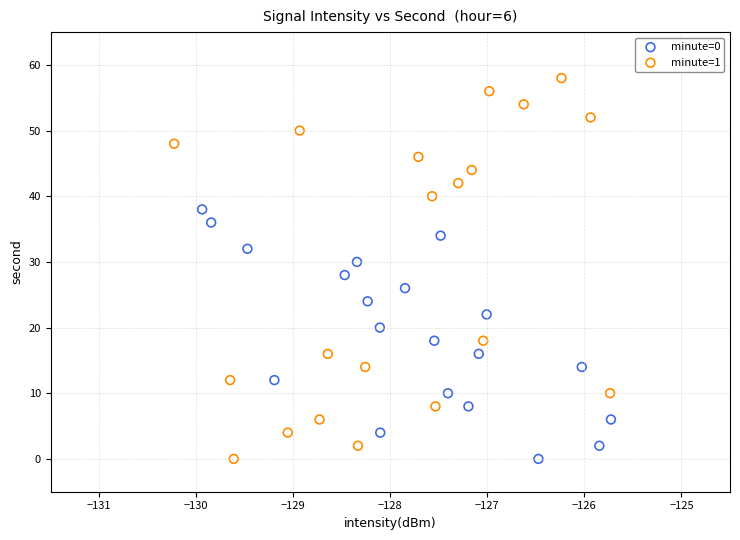

What are all the series names shown in the legend?

minute=0, minute=1